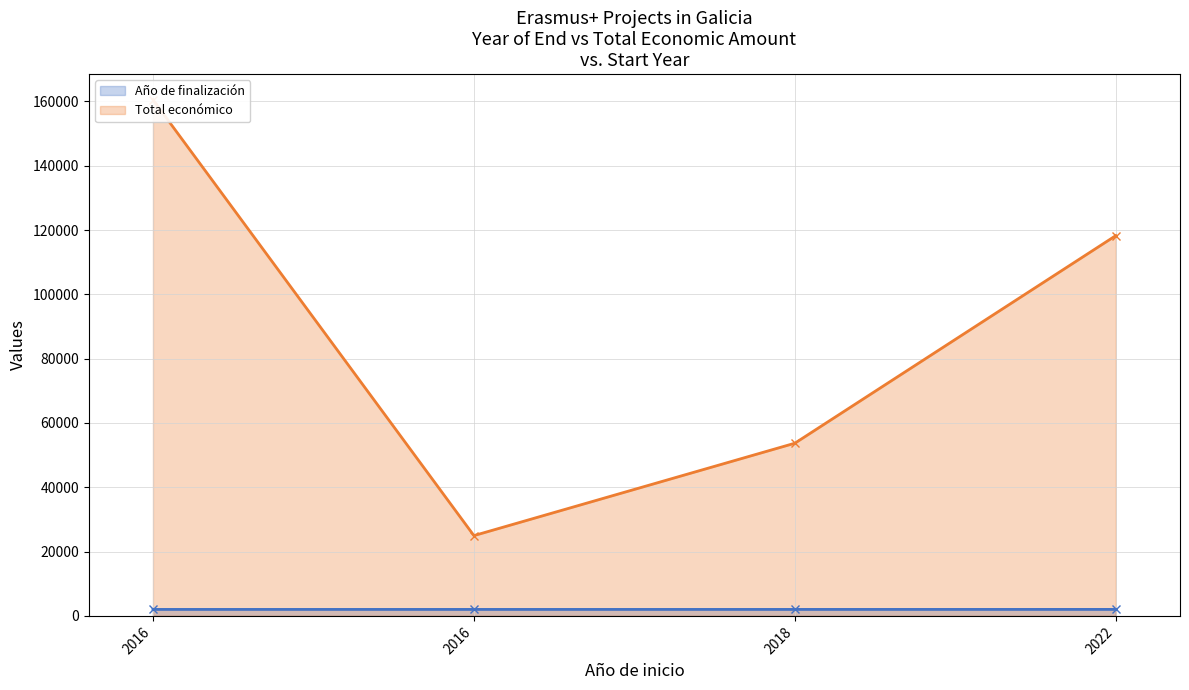

What is the spread (max minus min) of values at 2016?

158523